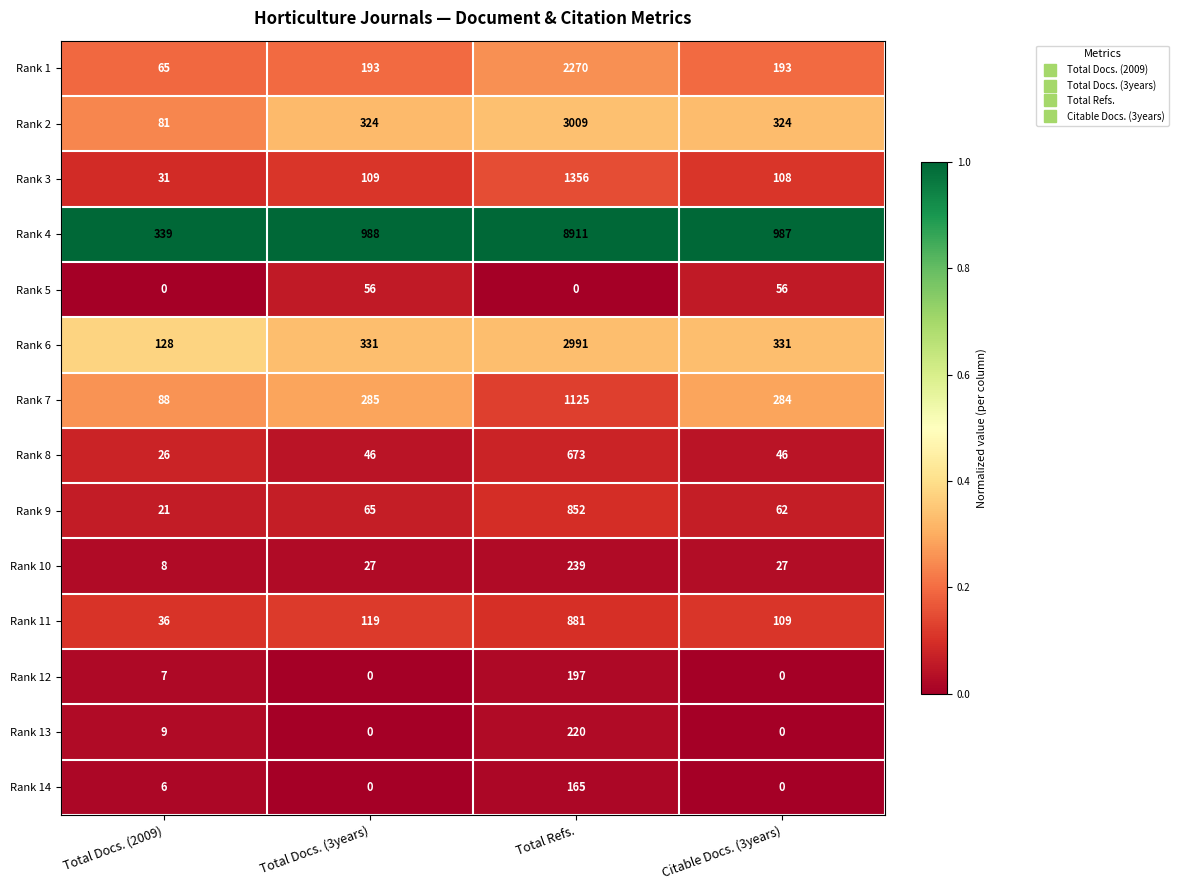

The Rank 3 series shows 316 at Total Refs.. True or false?

False